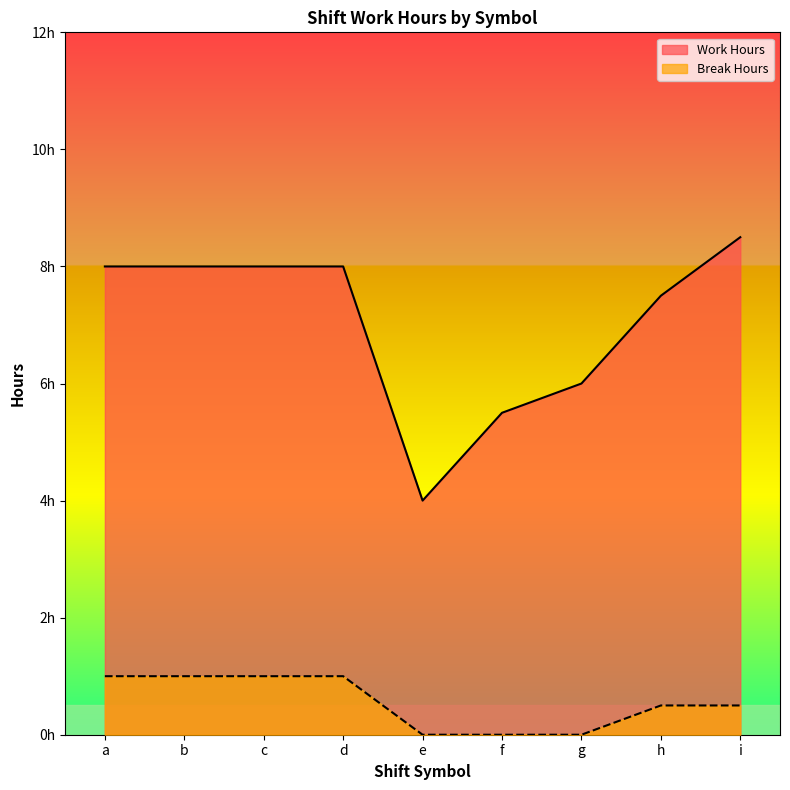

Reading left to right, transcribe all the data shown in this chart.

Work Hours: a=8.0	b=8.0	c=8.0	d=8.0	e=4.0	f=5.5	g=6.0	h=7.5	i=8.5
Break Hours: a=1.0	b=1.0	c=1.0	d=1.0	e=0.0	f=0.0	g=0.0	h=0.5	i=0.5